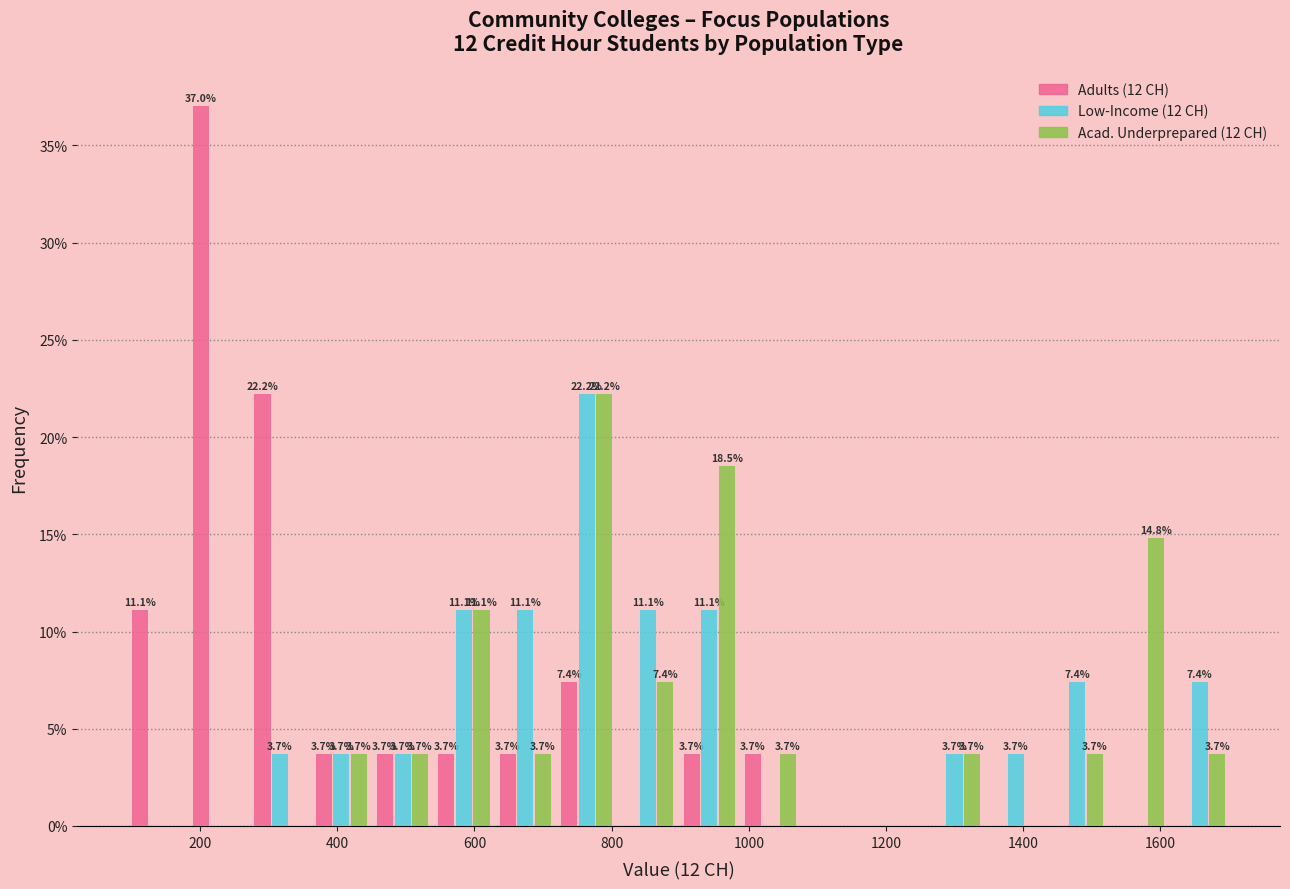

In the Low-Income (12 CH) series, which range on the x-axis has the tallest bar?

720 to 800